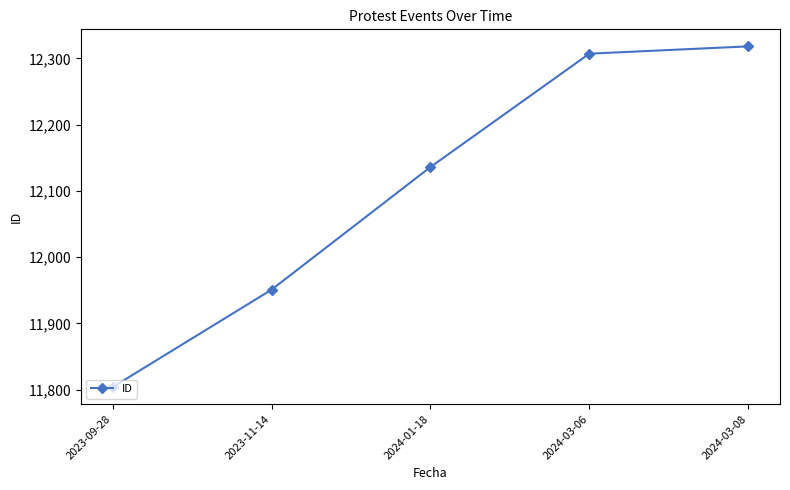

What is the difference between the maximum and second lowest values?

367